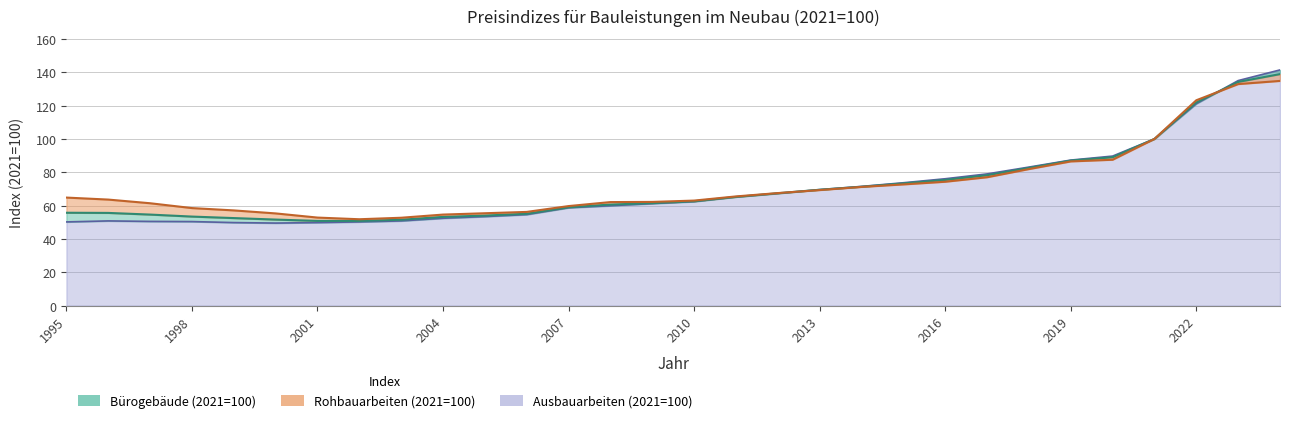

How many intersections are there between Rohbauarbeiten (2021=100) and Bürogebäude (2021=100)?

2